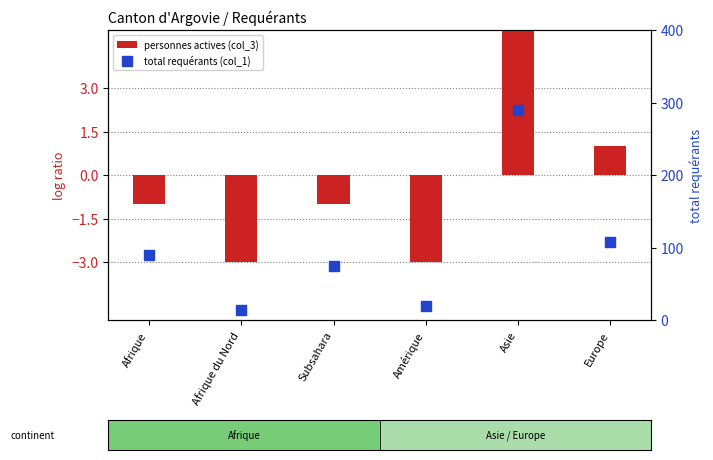

Rank the series by their maximum value, from highest to lowest.

total requérants (col_1), personnes actives (col_3)